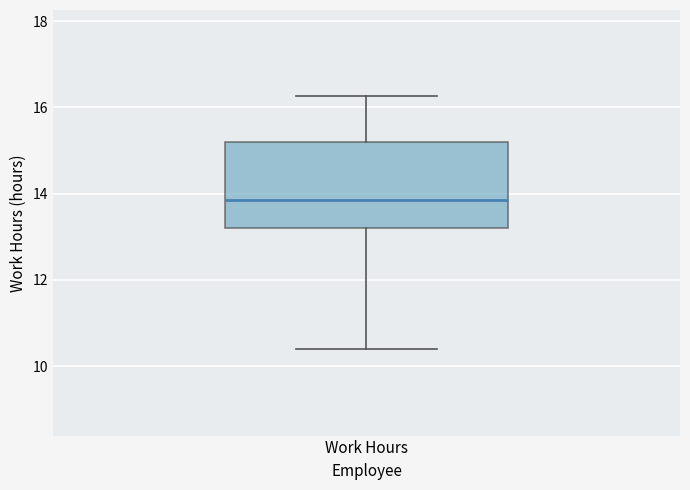

Transcribe this box plot: give where the median line is, the range the box spans, and where the two whiskers end, as read against the y-axis. The values are not printed on the chart, so give them approximately, as read against the axis.

median 13.8, box 13.2 to 15.2, whiskers 10.4 to 16.2